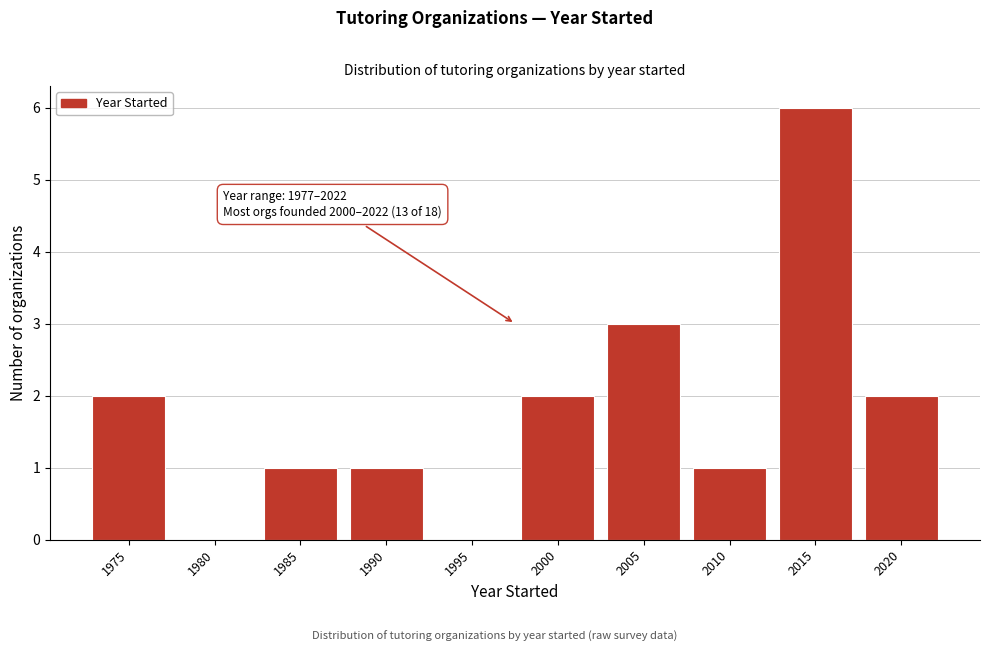

Reading left to right, list all the values displayed in this chart.

1975=2	1980=0	1985=1	1990=1	1995=0	2000=2	2005=3	2010=1	2015=6	2020=2